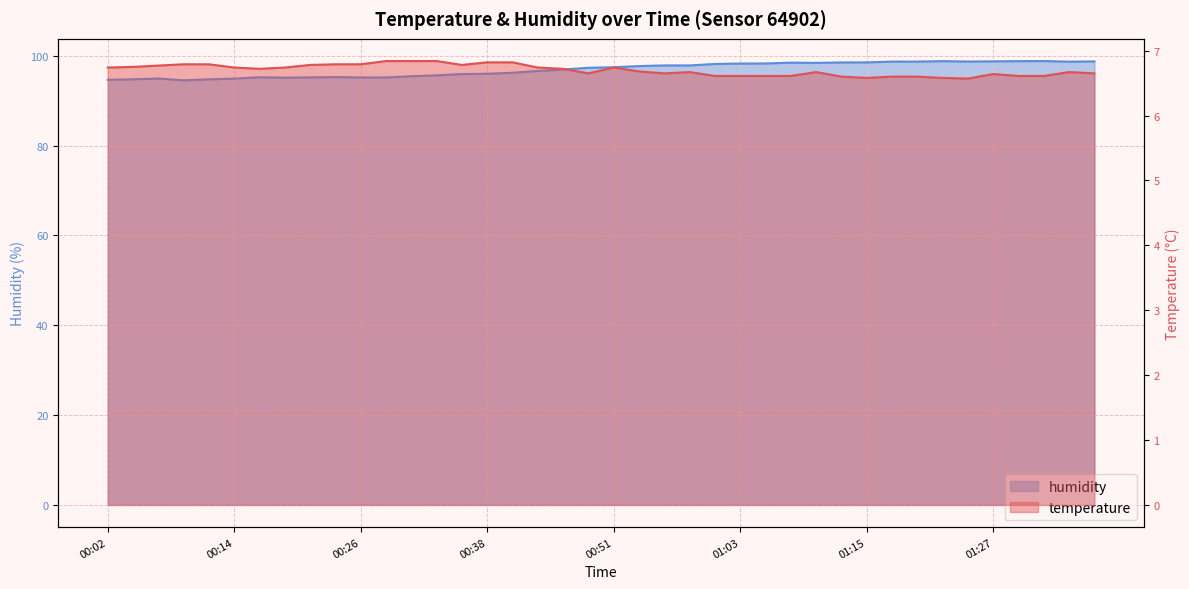

Reading right to left, transcribe all the data shown in this chart.

temperature: 01:37=6.7	01:34=6.7	01:32=6.6	01:29=6.6	01:27=6.6	01:25=6.6	01:22=6.6	01:20=6.6	01:17=6.6	01:15=6.6	01:12=6.6	01:10=6.7	01:08=6.6	01:05=6.6	01:03=6.6	01:00=6.6	00:58=6.7	00:55=6.7	00:53=6.7	00:51=6.7	00:48=6.7	00:46=6.7	00:43=6.7	00:41=6.8	00:38=6.8	00:36=6.8	00:33=6.8	00:31=6.8	00:29=6.8	00:26=6.8	00:23=6.8	00:21=6.8	00:19=6.7	00:16=6.7	00:14=6.7	00:11=6.8	00:09=6.8	00:06=6.8	00:04=6.8	00:02=6.7
humidity: 01:37=98.7	01:34=98.7	01:32=98.8	01:29=98.8	01:27=98.8	01:25=98.7	01:22=98.8	01:20=98.7	01:17=98.7	01:15=98.5	01:12=98.5	01:10=98.4	01:08=98.5	01:05=98.3	01:03=98.3	01:00=98.2	00:58=97.8	00:55=97.8	00:53=97.7	00:51=97.4	00:48=97.3	00:46=96.9	00:43=96.6	00:41=96.2	00:38=96.0	00:36=95.9	00:33=95.6	00:31=95.4	00:29=95.2	00:26=95.2	00:23=95.2	00:21=95.2	00:19=95.1	00:16=95.2	00:14=94.9	00:11=94.8	00:09=94.5	00:06=94.9	00:04=94.8	00:02=94.6